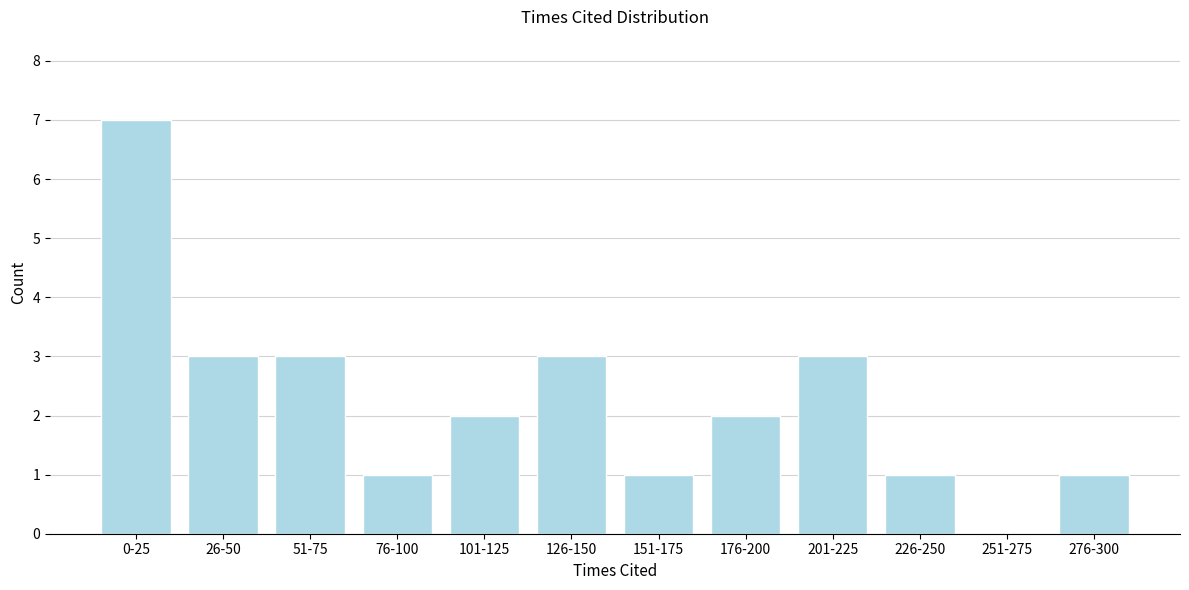

Reading left to right, list all the values displayed in this chart.

0-25=7	26-50=3	51-75=3	76-100=1	101-125=2	126-150=3	151-175=1	176-200=2	201-225=3	226-250=1	251-275=0	276-300=1